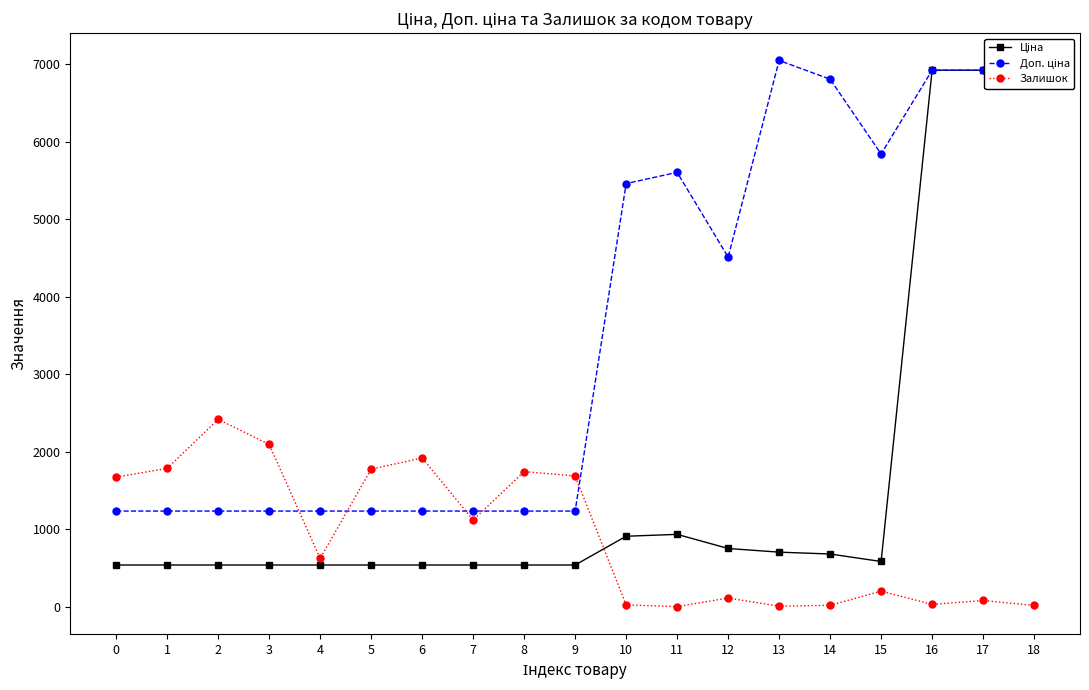

What is the value of the Залишок point at the 11th from the left?

24.0